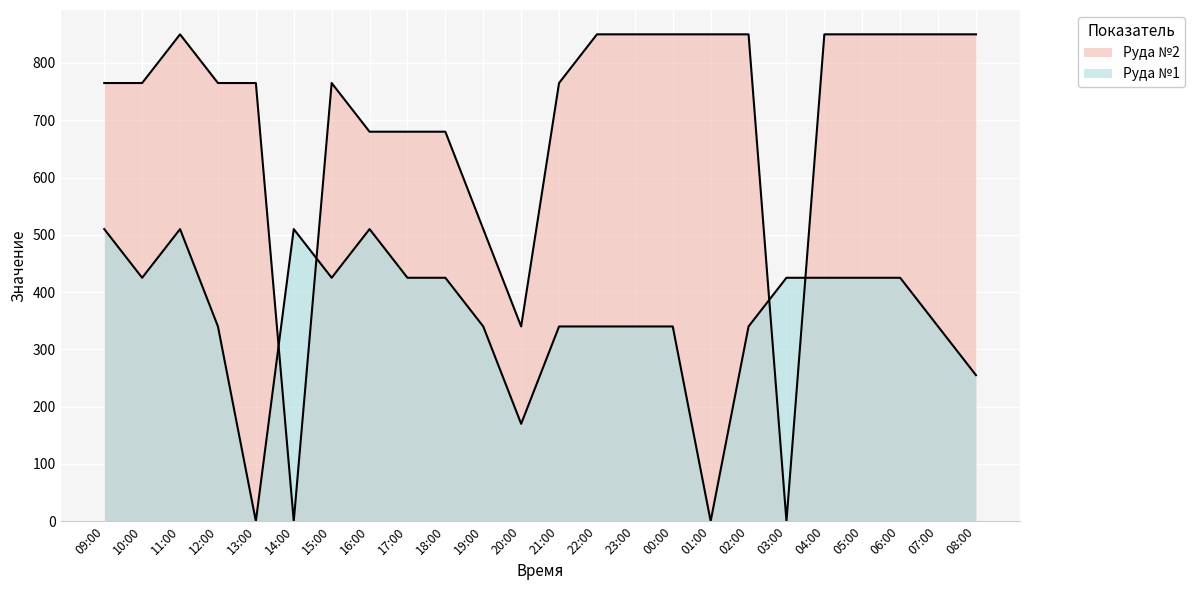

Reading left to right, extract all data points from this chart.

Руда №2: 09:00=765	10:00=765	11:00=850	12:00=765	13:00=765	14:00=0	15:00=765	16:00=680	17:00=680	18:00=680	19:00=510	20:00=340	21:00=765	22:00=850	23:00=850	00:00=850	01:00=850	02:00=850	03:00=0	04:00=850	05:00=850	06:00=850	07:00=850	08:00=850
Руда №1: 09:00=510	10:00=425	11:00=510	12:00=340	13:00=0	14:00=510	15:00=425	16:00=510	17:00=425	18:00=425	19:00=340	20:00=170	21:00=340	22:00=340	23:00=340	00:00=340	01:00=0	02:00=340	03:00=425	04:00=425	05:00=425	06:00=425	07:00=340	08:00=255